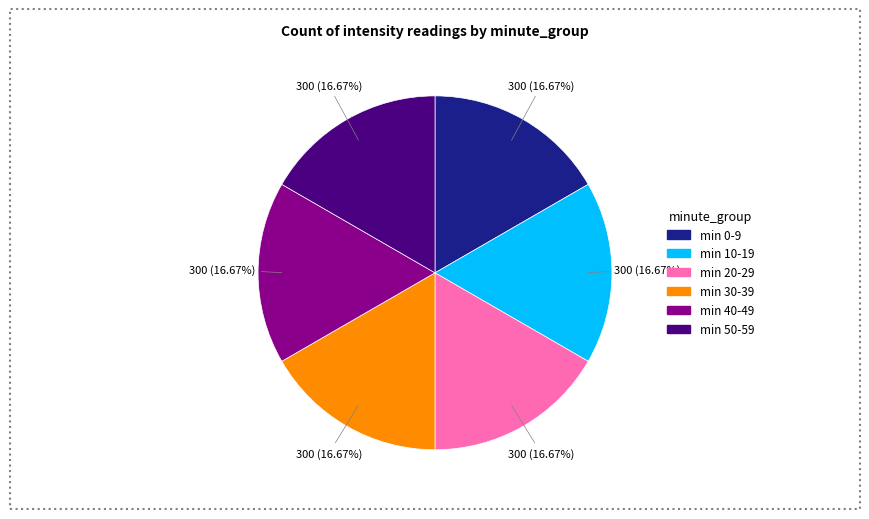

Is there any slice that represents more than half of the pie?

No